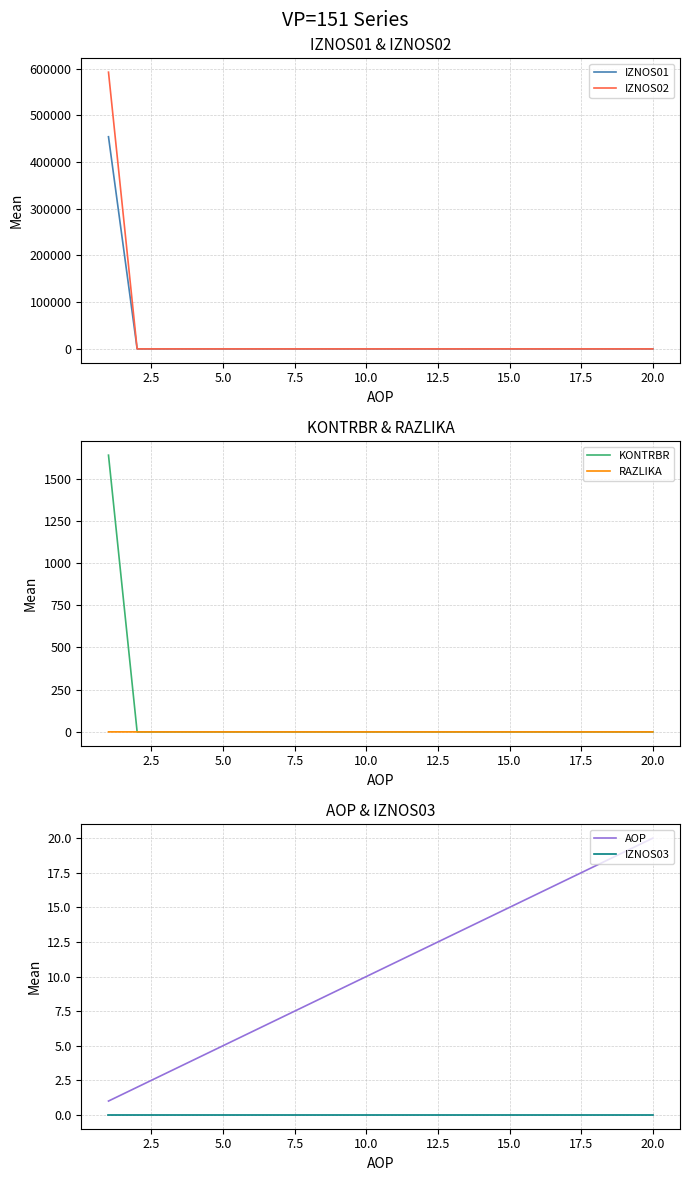

Reading right to left, extract all data points from this chart.

IZNOS01: 0.0	0.0	0.0	0.0	0.0	0.0	0.0	0.0	0.0	0.0	0.0	0.0	0.0	0.0	0.0	0.0	0.0	0.0	0.0	454068.0
IZNOS02: 0.0	0.0	0.0	0.0	0.0	0.0	0.0	0.0	0.0	0.0	0.0	0.0	0.0	0.0	0.0	0.0	0.0	0.0	0.0	592231.0
KONTRBR: 0.0	0.0	0.0	0.0	0.0	0.0	0.0	0.0	0.0	0.0	0.0	0.0	0.0	0.0	0.0	0.0	0.0	0.0	0.0	1638.5
RAZLIKA: 0.0	0.0	0.0	0.0	0.0	0.0	0.0	0.0	0.0	0.0	0.0	0.0	0.0	0.0	0.0	0.0	0.0	0.0	0.0	0.1
AOP: 20.0	19.0	18.0	17.0	16.0	15.0	14.0	13.0	12.0	11.0	10.0	9.0	8.0	7.0	6.0	5.0	4.0	3.0	2.0	1.0
IZNOS03: 0.0	0.0	0.0	0.0	0.0	0.0	0.0	0.0	0.0	0.0	0.0	0.0	0.0	0.0	0.0	0.0	0.0	0.0	0.0	0.0